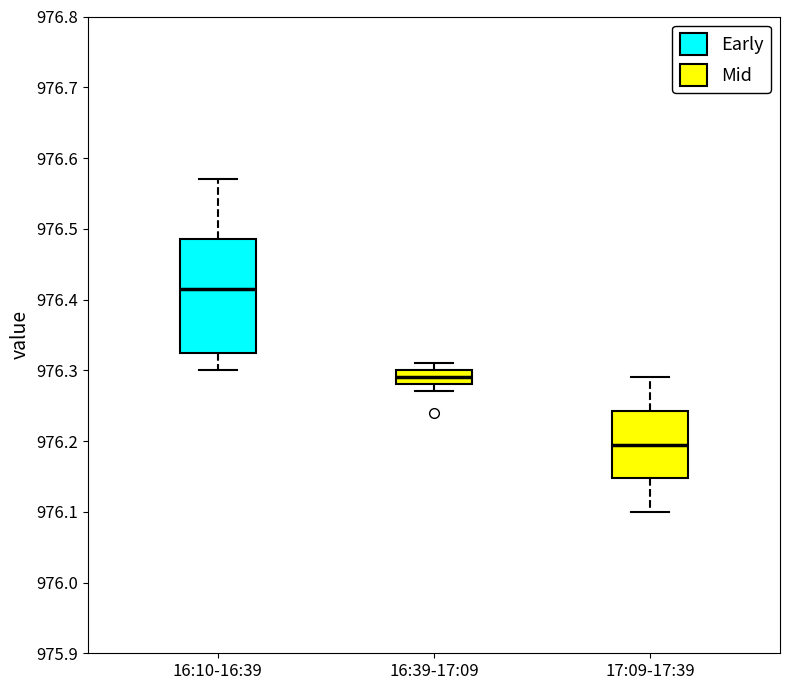

Where is the lower edge of the box for 16:10-16:39 on the y-axis? The values are not printed on the chart, so give them approximately, as read against the axis.

976.33